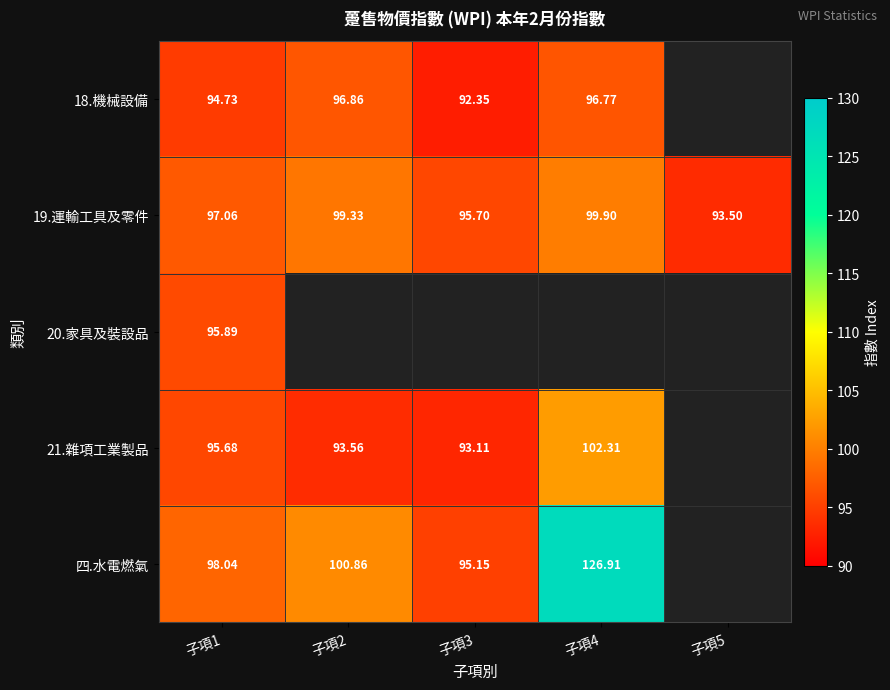

At which category is the sum across all series the highest?

子項1